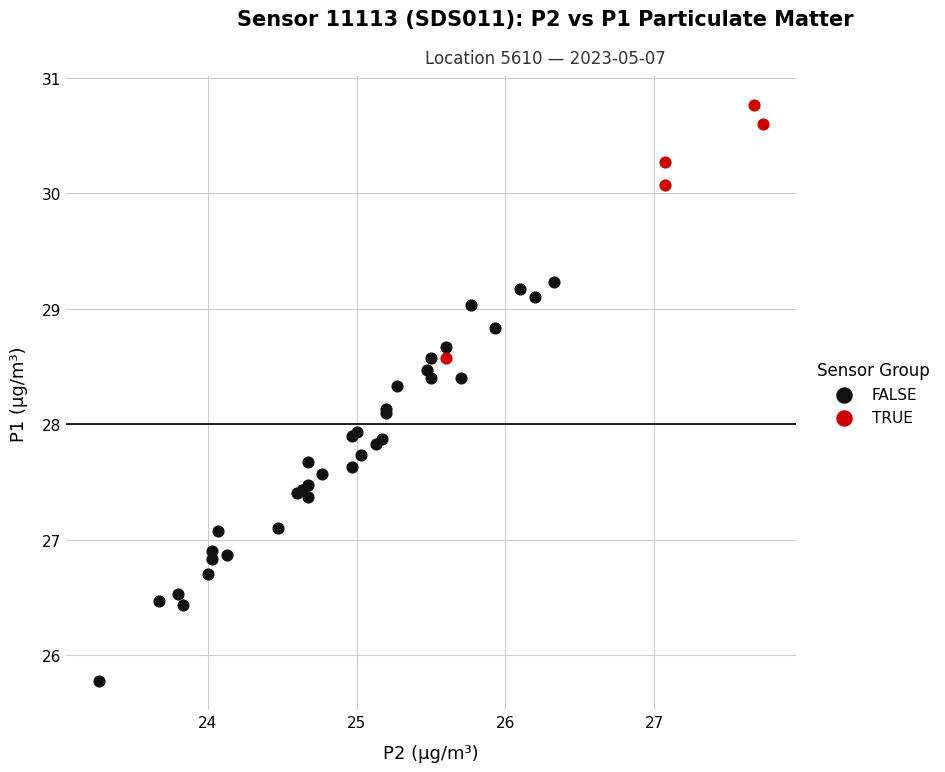

Which series contains the highest Y value?

TRUE